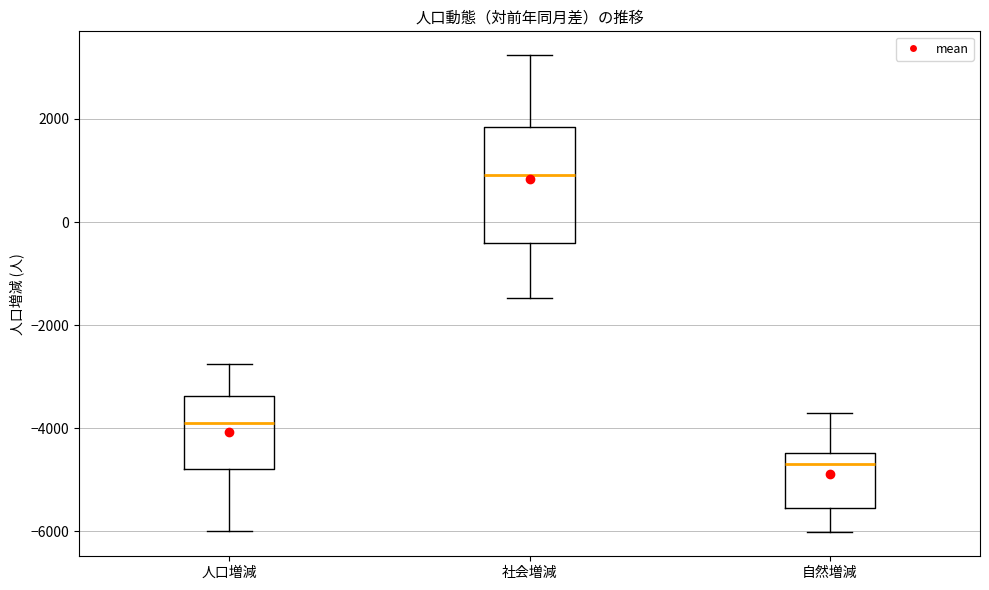

Which box is the tallest, from its lower edge to its upper edge?

社会増減